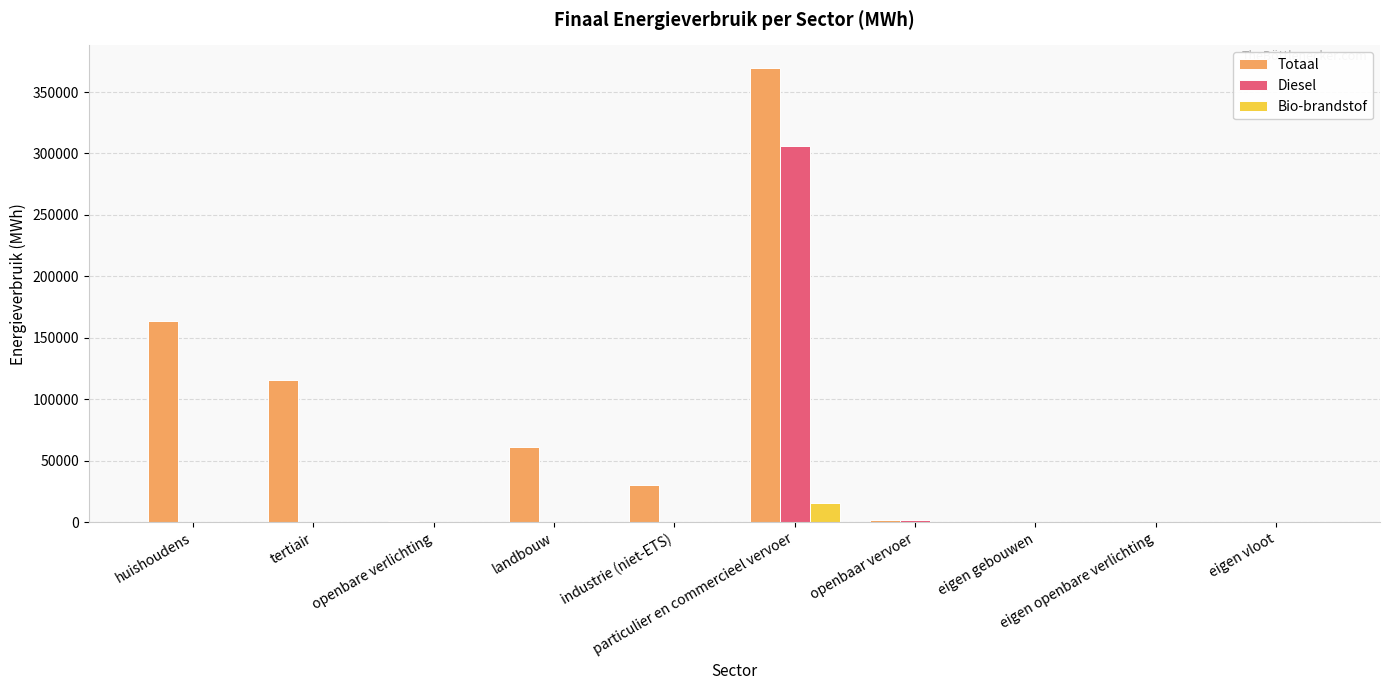

Count the number of data series in this chart.

3